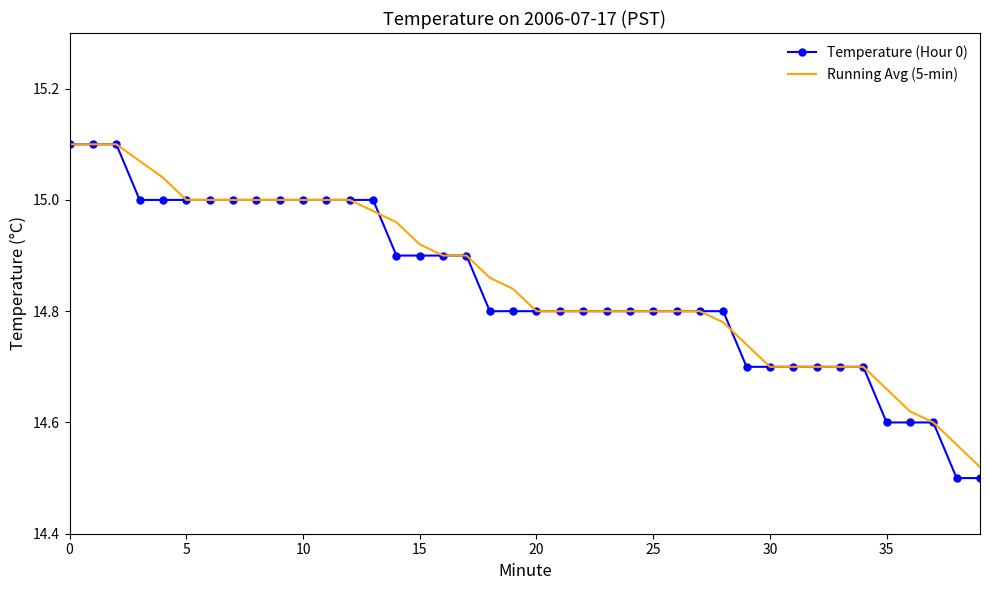

How many series are shown in this chart?

2